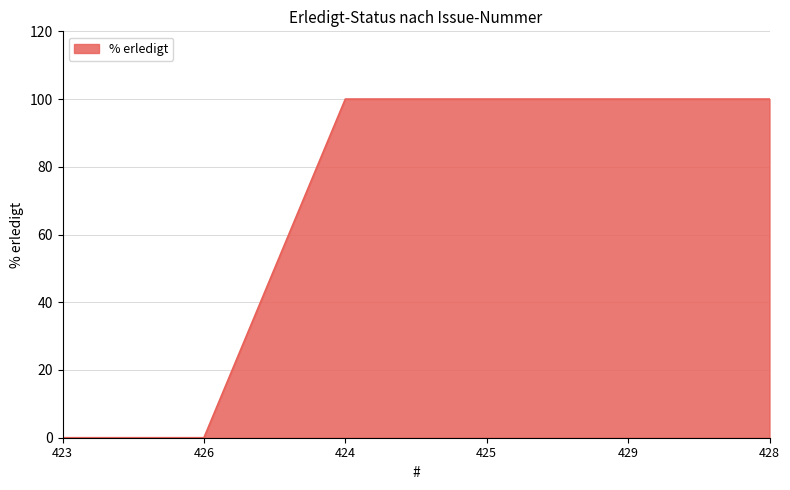

Reading right to left, list all the values displayed in this chart.

100	100	100	100	0	0